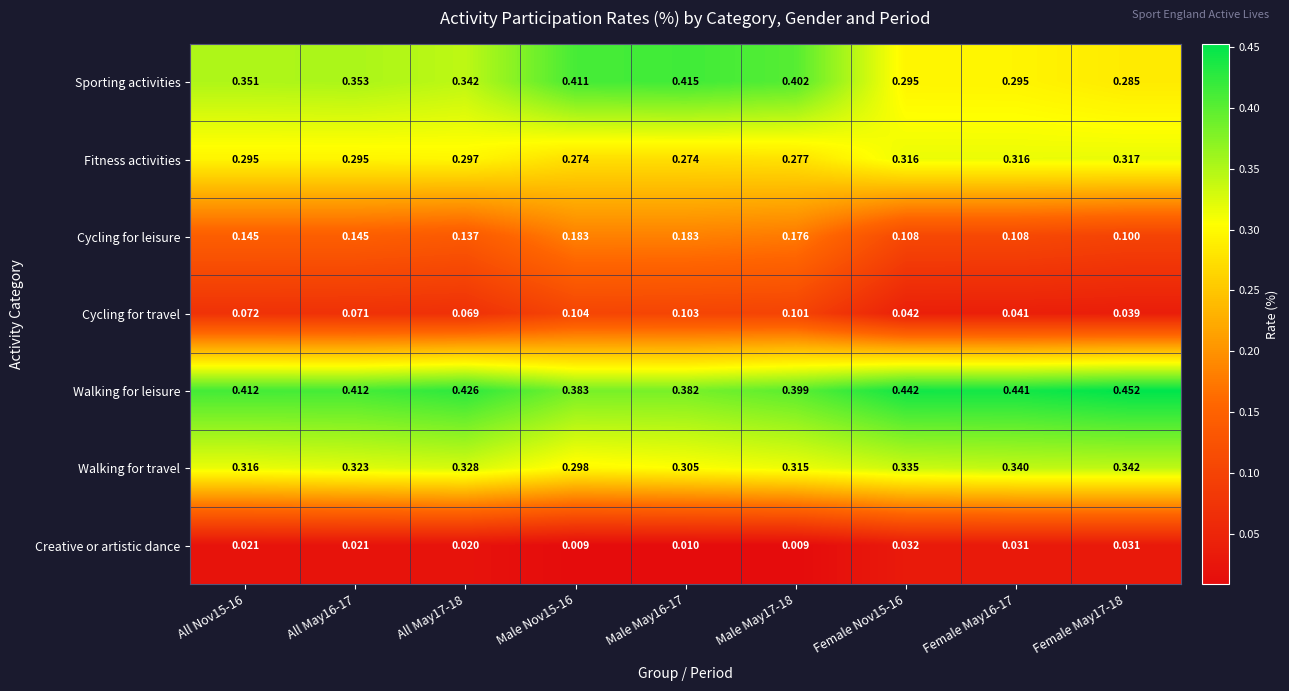

Which series has the largest total across all categories?

Walking for leisure